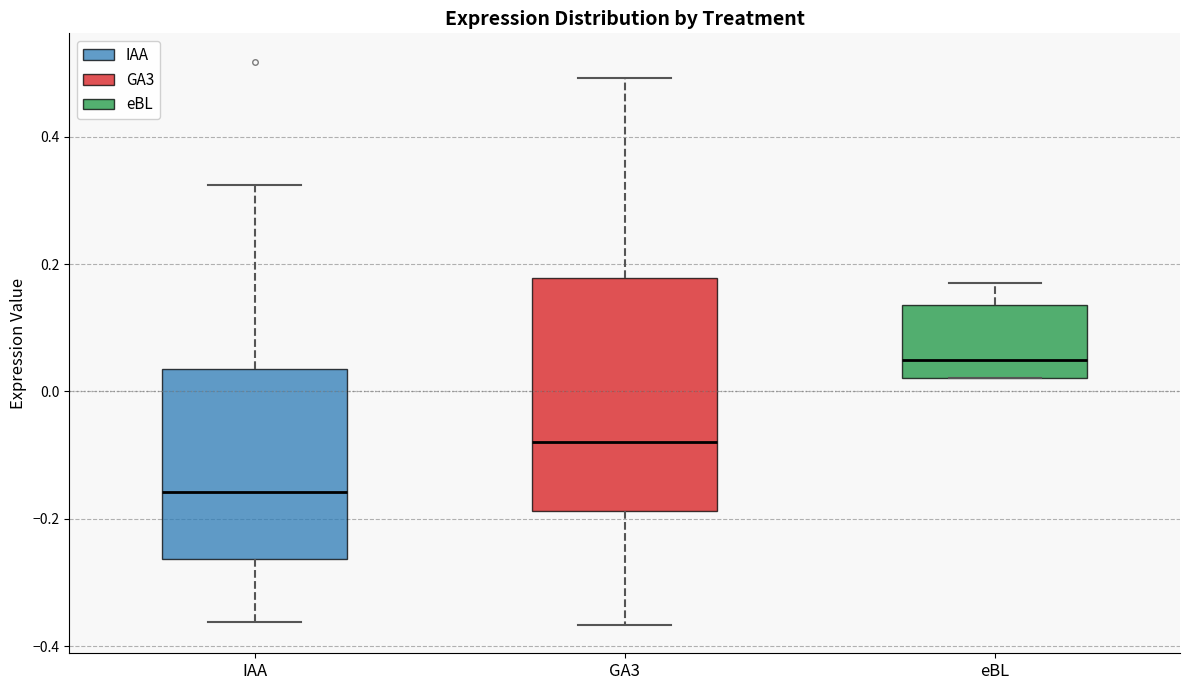

Where is the lower edge of the box for eBL on the y-axis? The values are not printed on the chart, so give them approximately, as read against the axis.

0.02